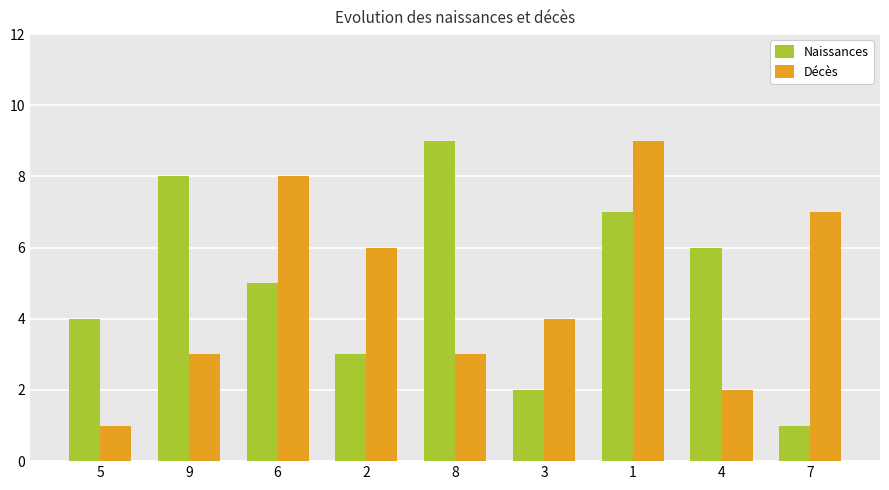

Which series has the largest total across all categories?

Naissances